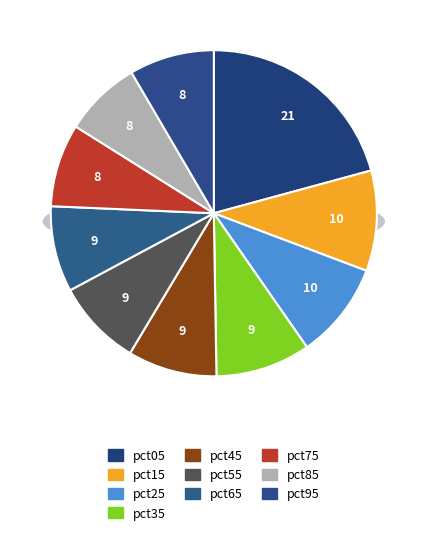

The pct95 slice represents 8% of the pie. True or false?

True